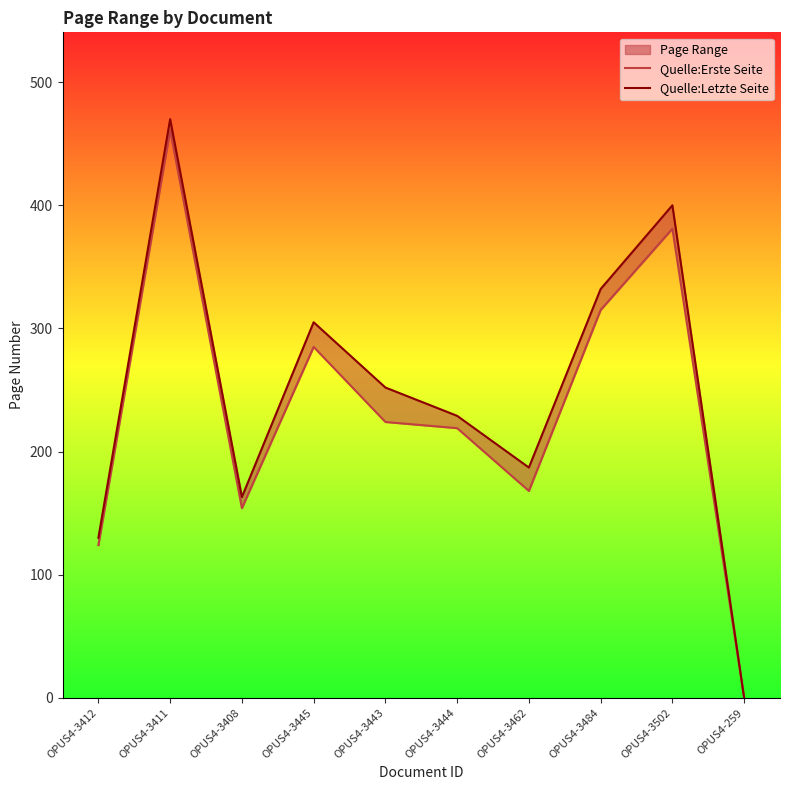

Which series has the largest range (max minus min)?

Quelle:Letzte Seite